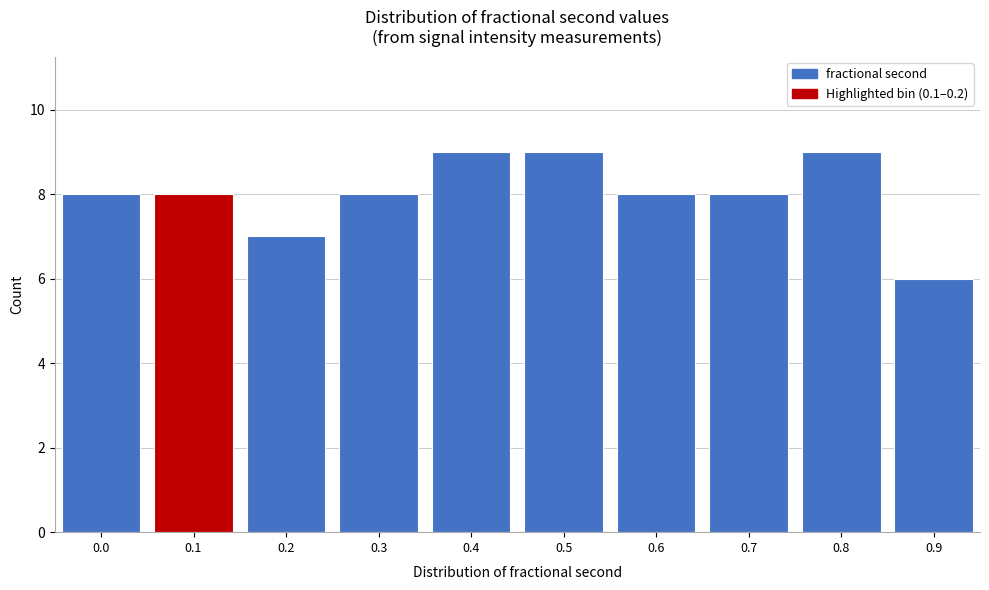

Reading left to right, what are all the values shown in this chart?

8	8	7	8	9	9	8	8	9	6